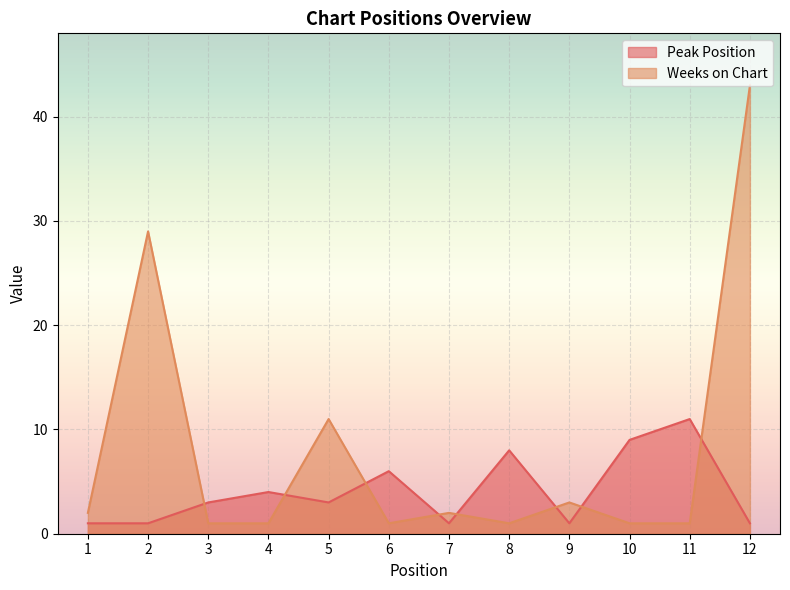

At which category does Weeks on Chart reach its first local peak?

2